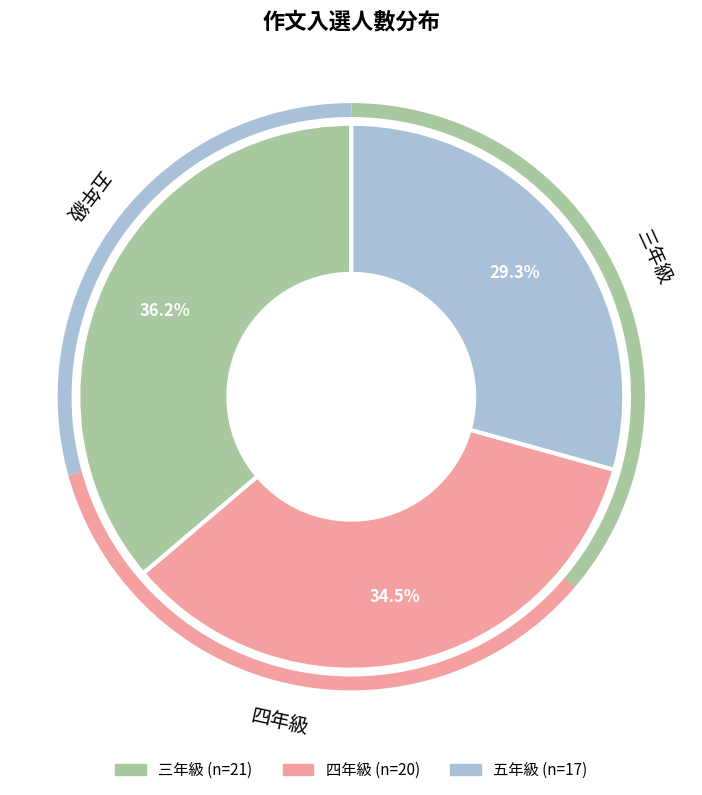

Rank the categories by value from highest to lowest.

三年級, 四年級, 五年級